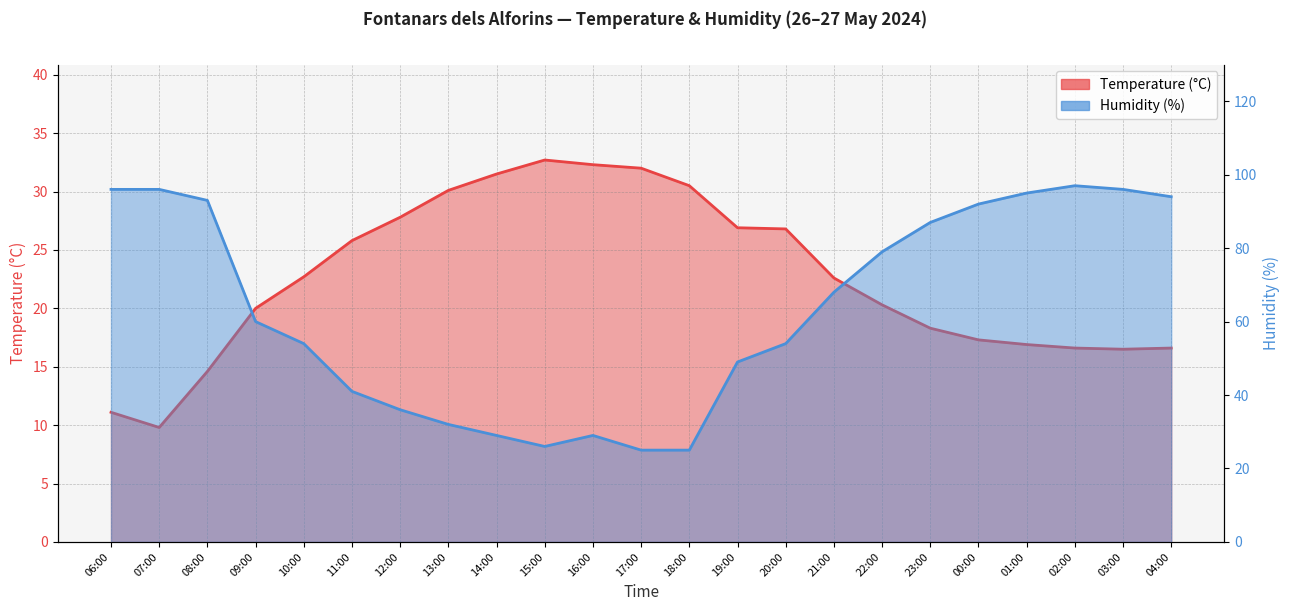

The value of Humidity (%) at 08:00 is 43.8. True or false?

False